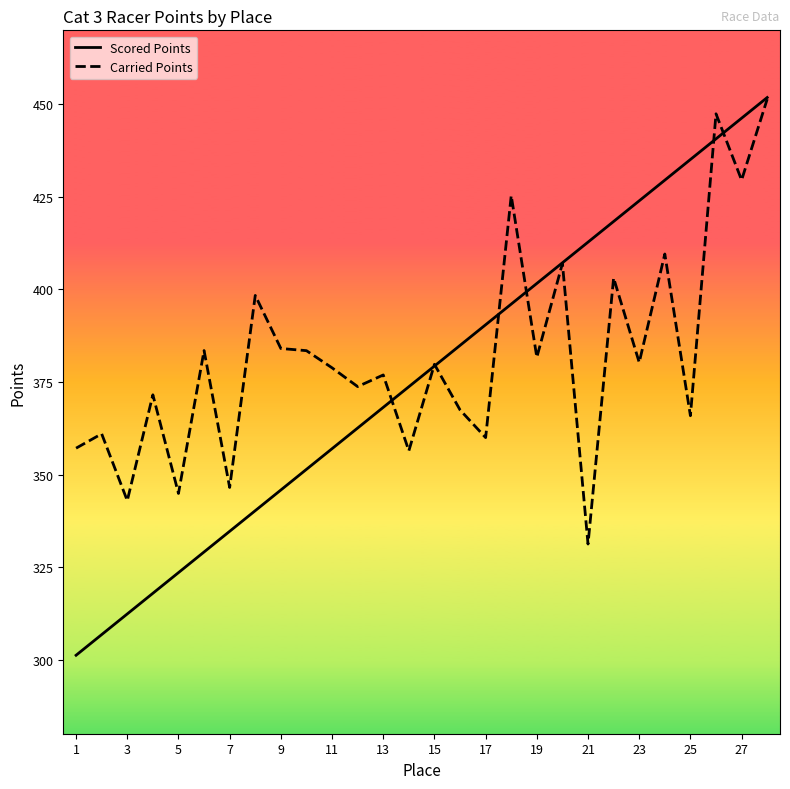

What is the greatest value displayed?

451.8